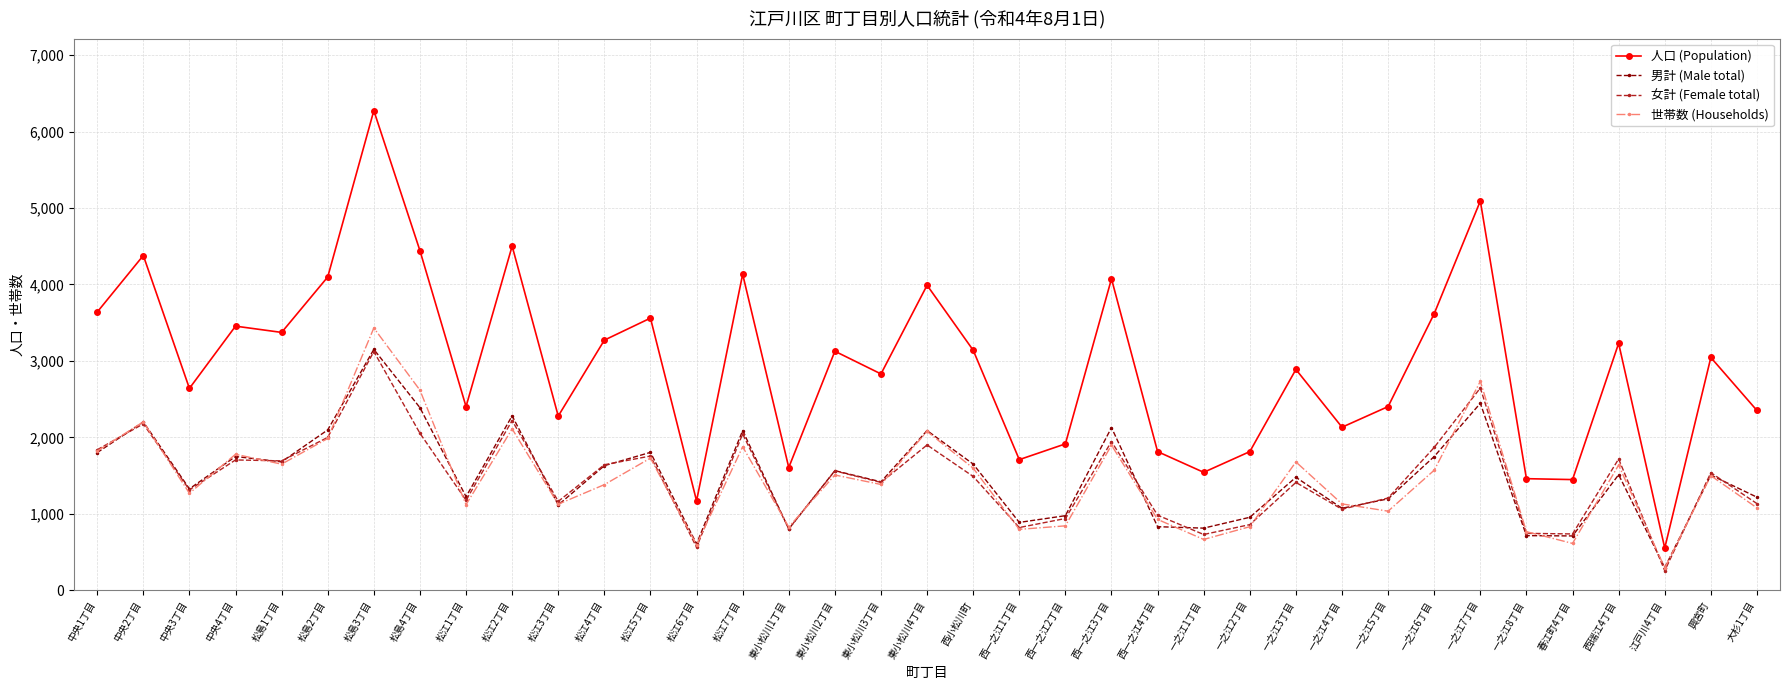

Which series has the widest spread of values?

人口 (Population)